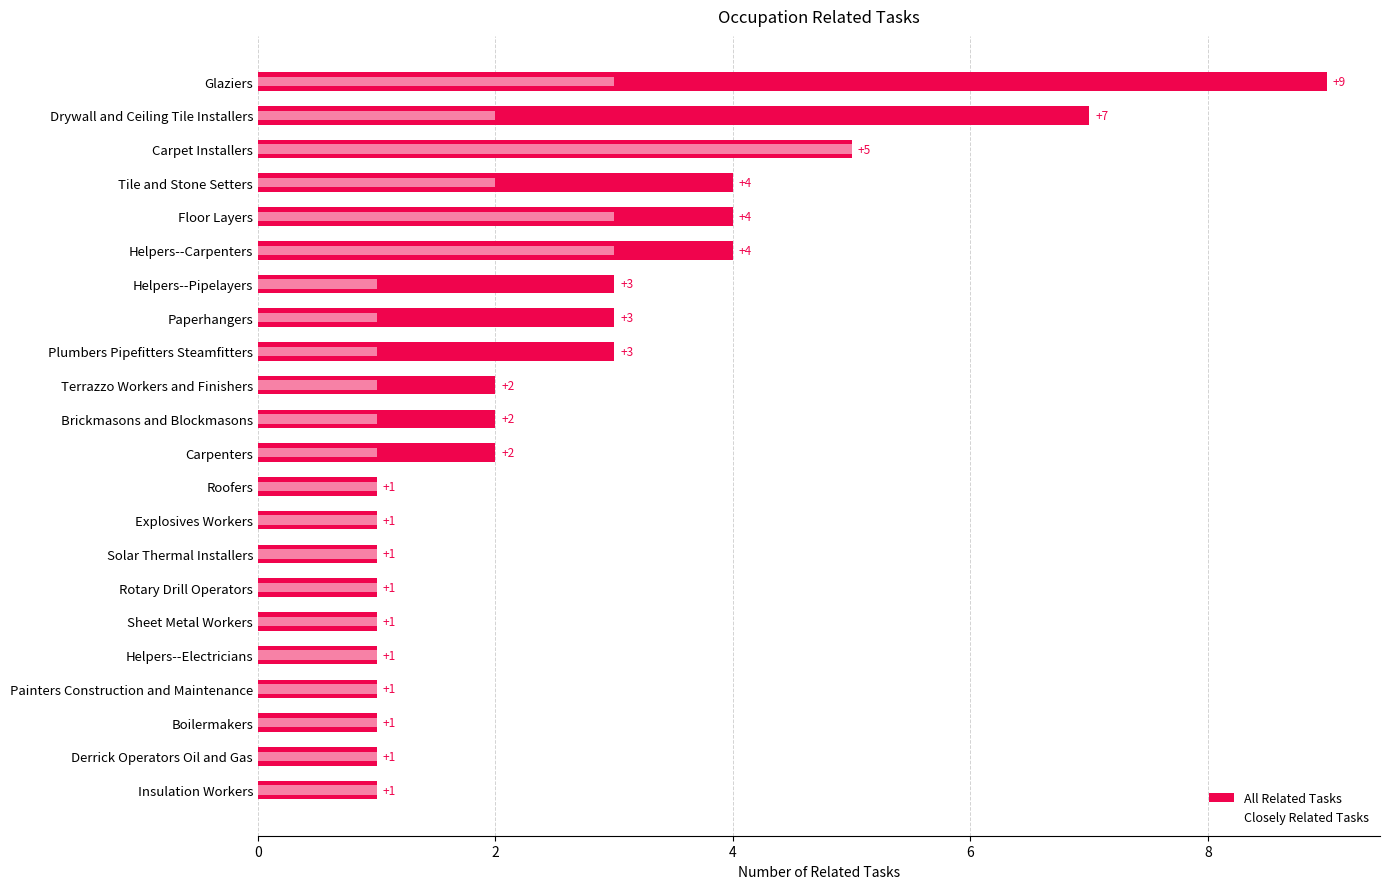

Between Drywall and Ceiling Tile Installers and Sheet Metal Workers, which is larger?

Drywall and Ceiling Tile Installers